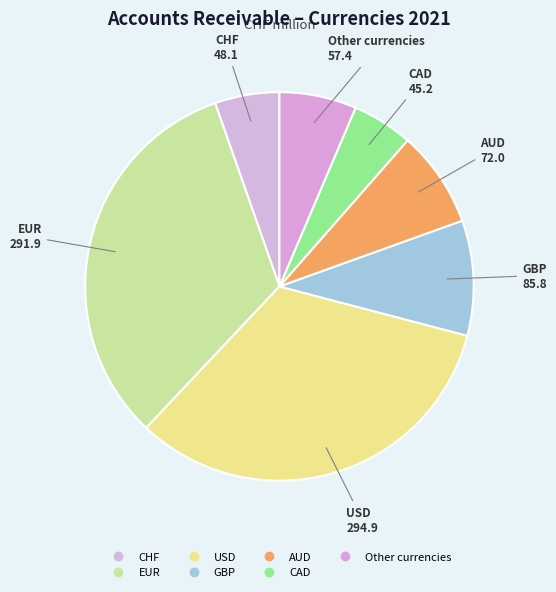

What percentage is the USD slice, to the nearest percent?

33%